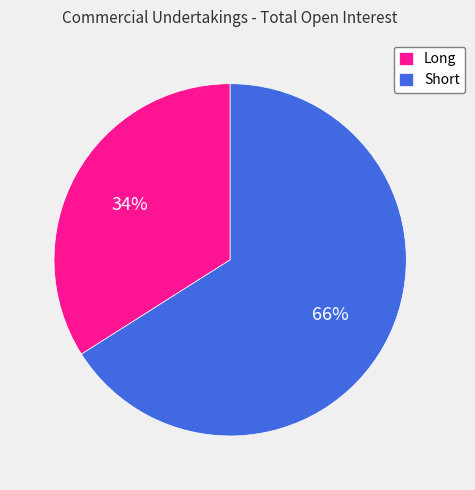

To the nearest percent, what percentage of the pie is Long?

34%